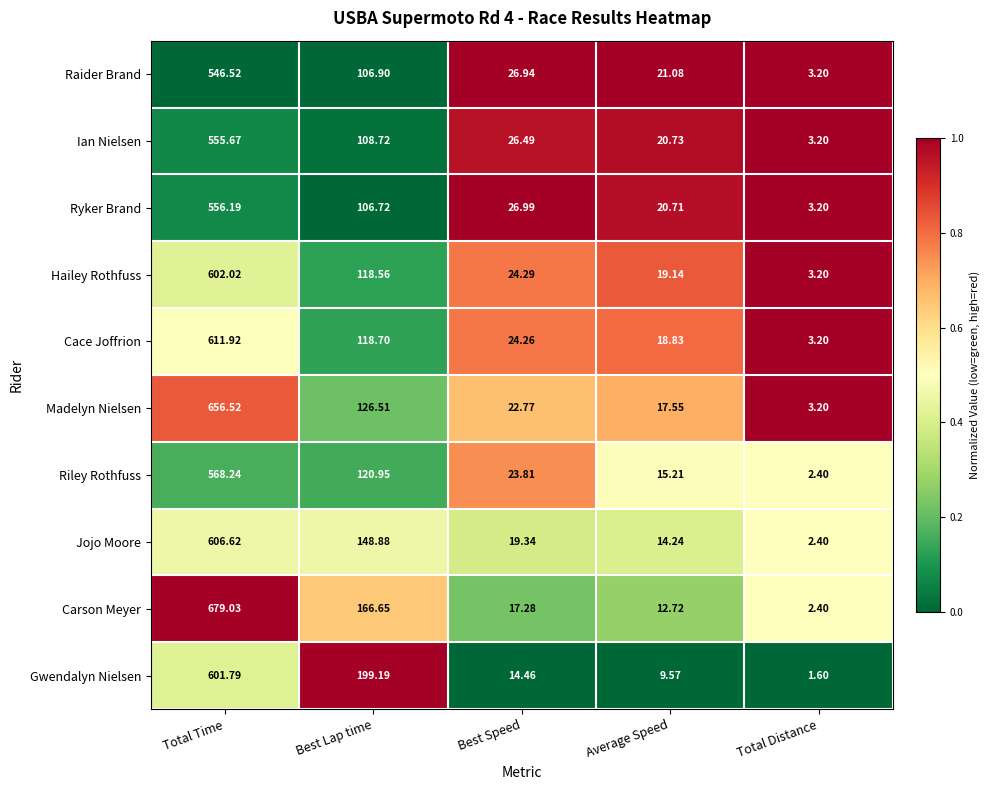

At which category is the sum across all series the highest?

Total Time